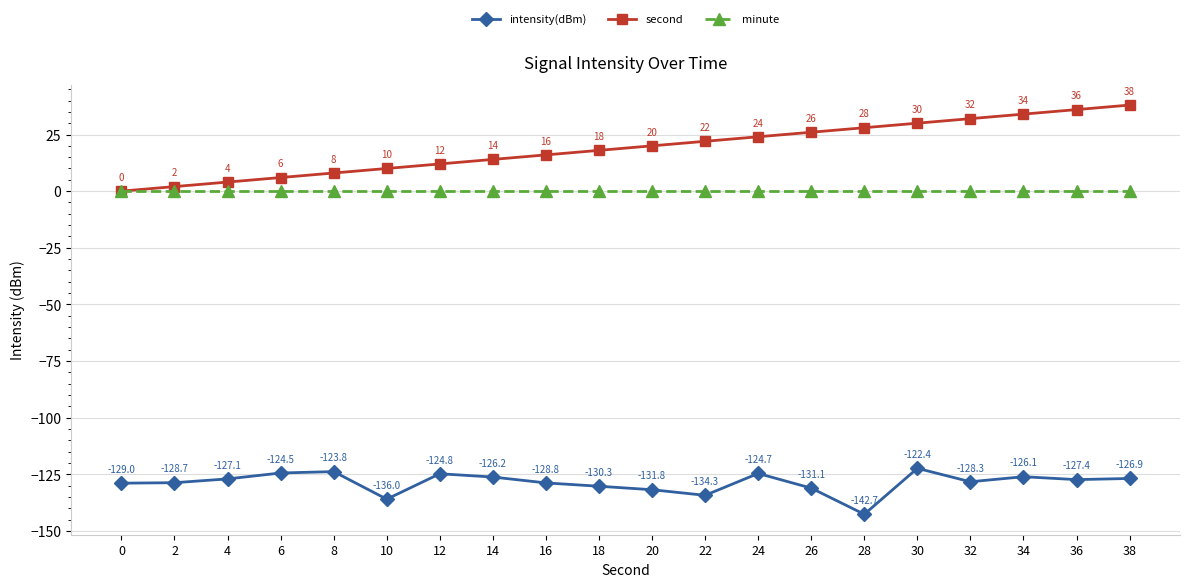

What is the value of the second point at the 11th from the left?

20.0